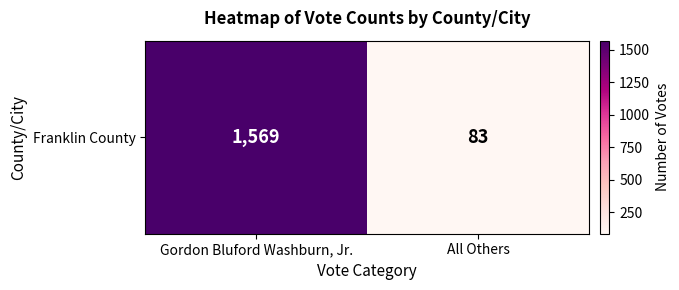

What is the sum of the values at Gordon Bluford Washburn, Jr. and All Others?

1652